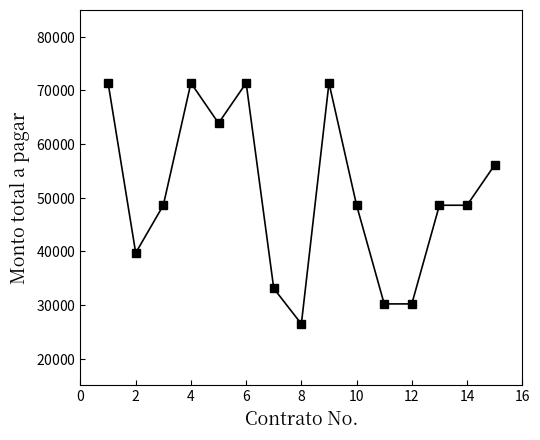

What is the maximum value shown in the chart?

71400.0